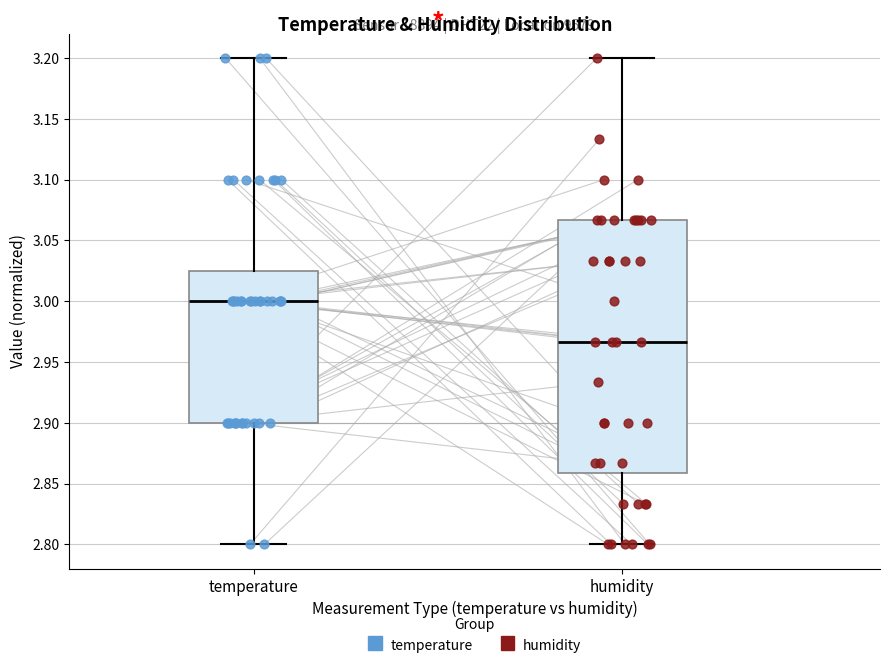

Comparing the boxes themselves (not the whiskers), which one is the tallest?

humidity